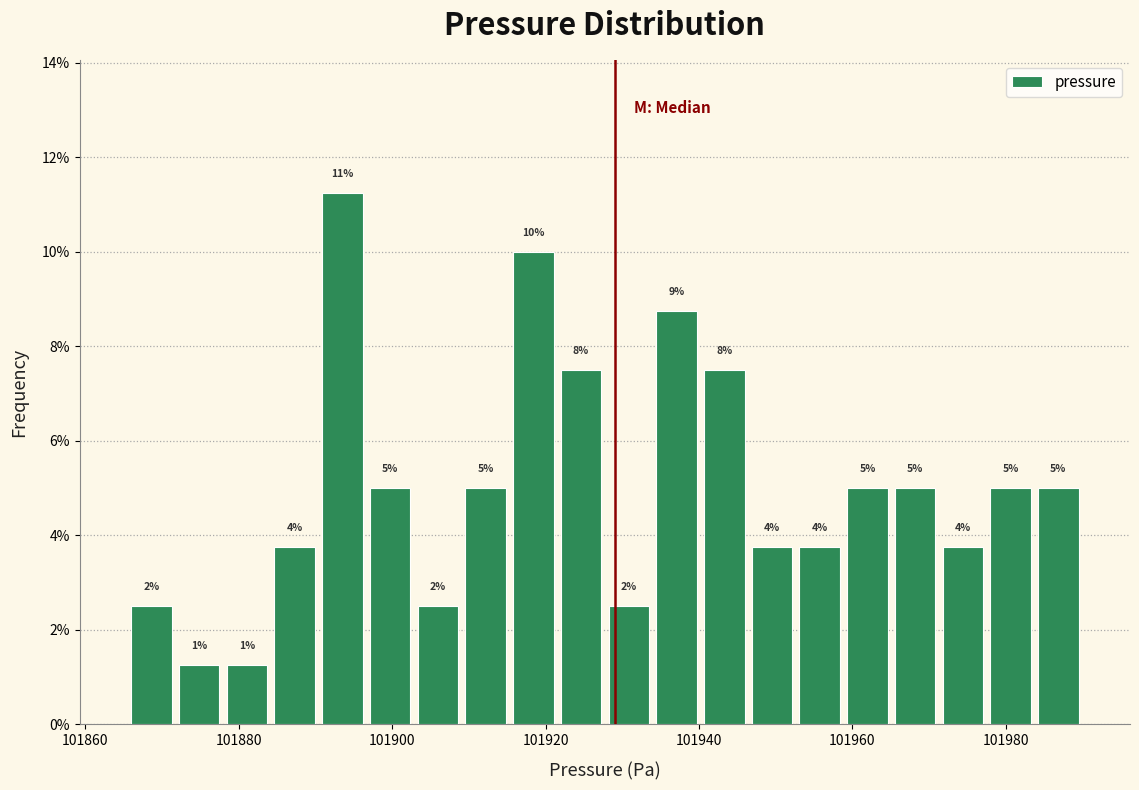

Read against the x-axis, roughly where is the centre of the tallest bar?

101894